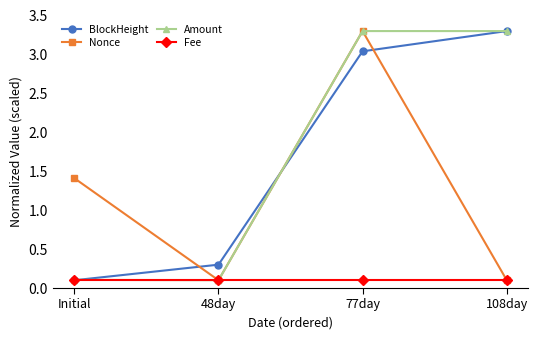

Where do BlockHeight and Nonce first cross each other?

Initial and 48day